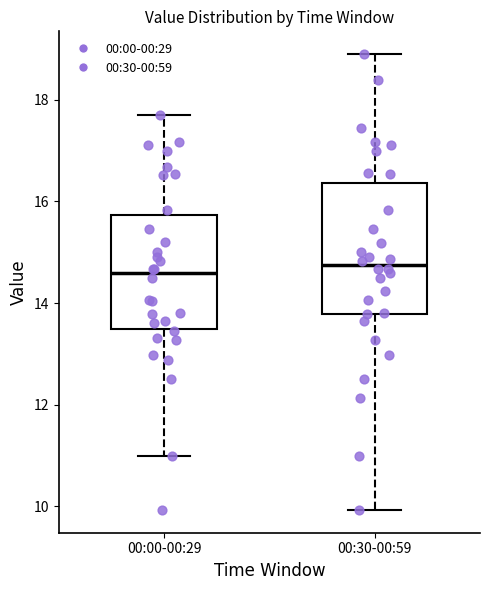

Comparing the boxes themselves (not the whiskers), which one is the tallest?

00:30-00:59